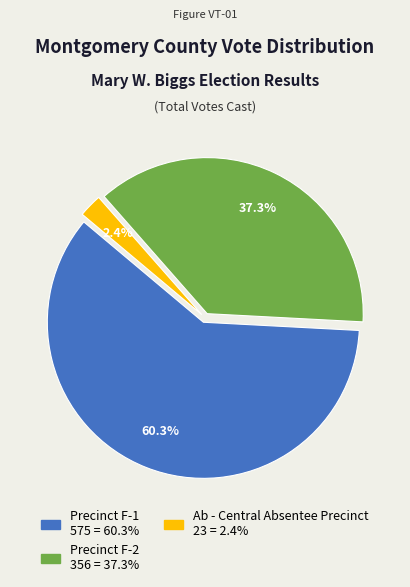

Does any single category account for the majority?

Yes